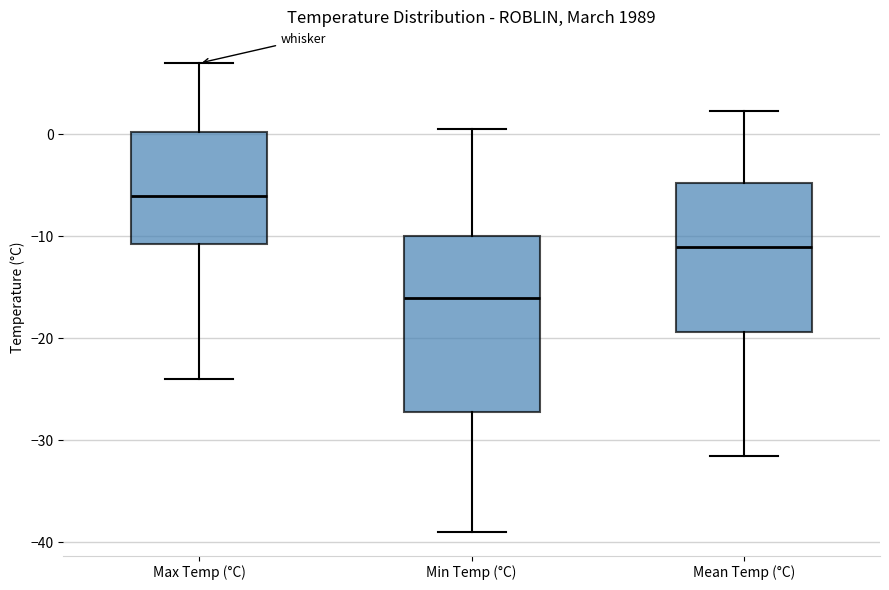

Reading left to right, read every box against the y-axis: the position of its median line, the range the box covers, and the ends of its whiskers. The values are not printed on the chart, so give them approximately, as read against the axis.

Max Temp (°C): median -6, box -11 to 0, whiskers -24 to 7
Min Temp (°C): median -16, box -27 to -10, whiskers -39 to 1
Mean Temp (°C): median -11, box -19 to -5, whiskers -31 to 2